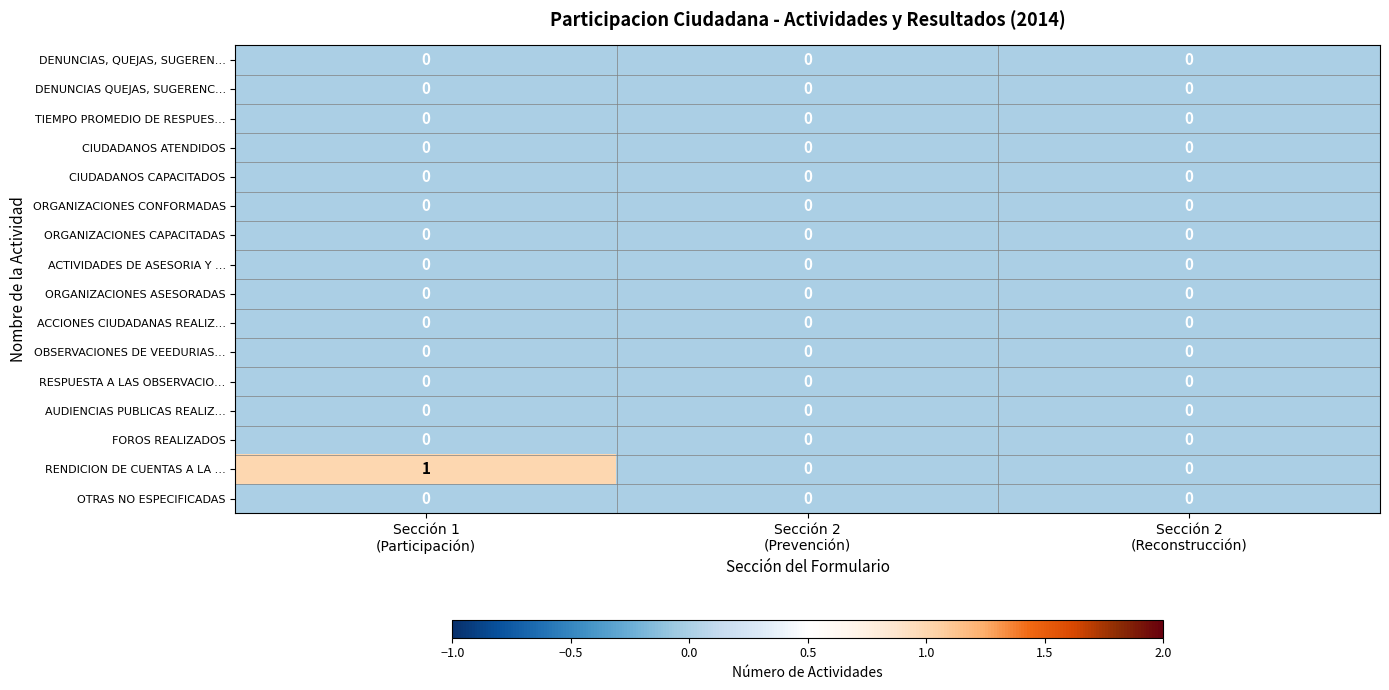

How many categories are shown in the chart?

3